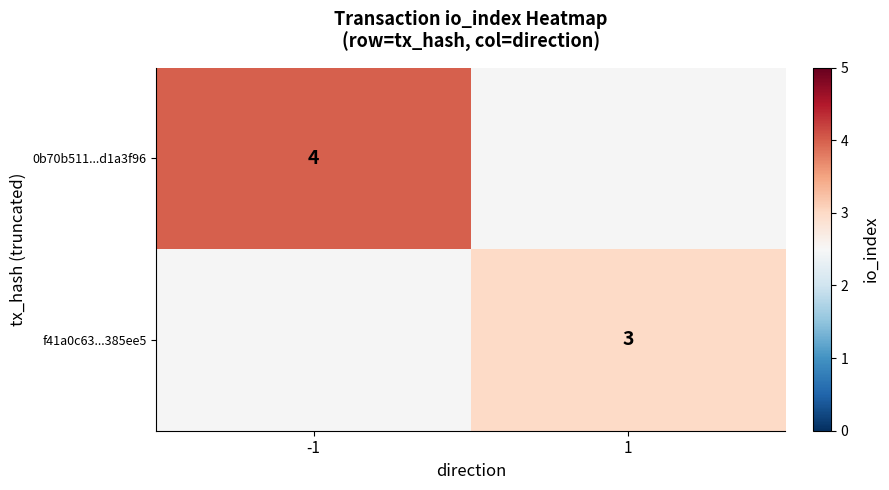

Is it true that 0b70b511...d1a3f96 equals 4 at -1?

True